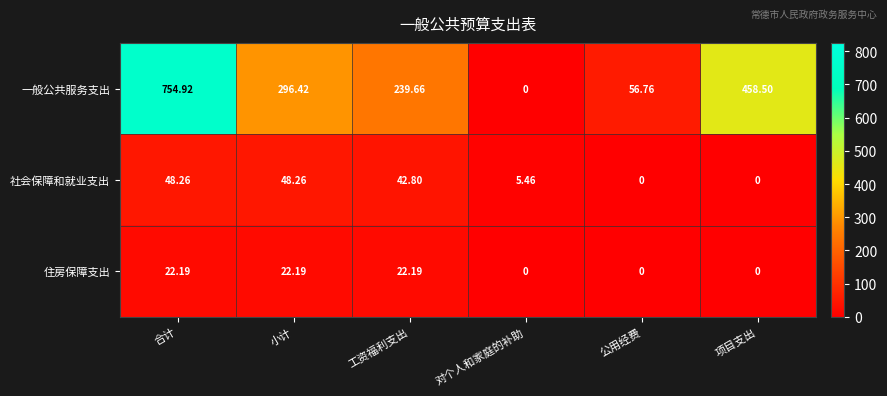

Rank the series by their maximum value, from highest to lowest.

一般公共服务支出, 社会保障和就业支出, 住房保障支出